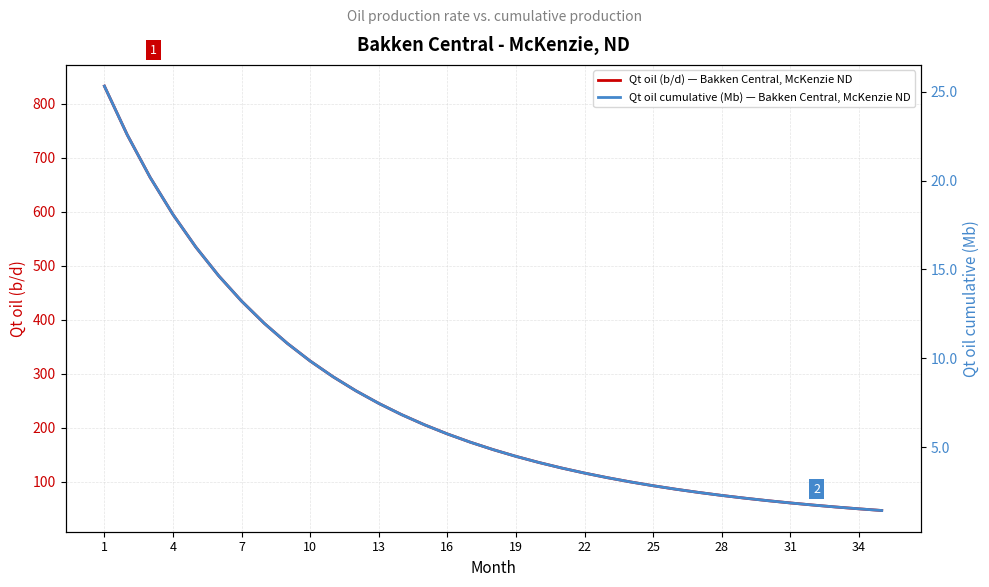

Is it true that Qt oil (b/d) — Bakken Central, McKenzie ND equals 79.7 at 22?

False